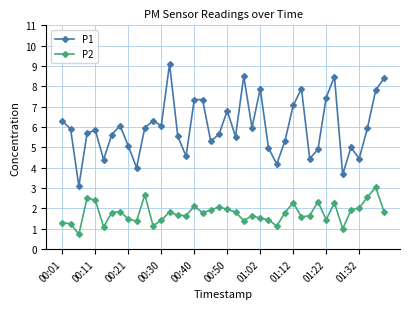

List the series in order of their peak value, highest first.

P1, P2